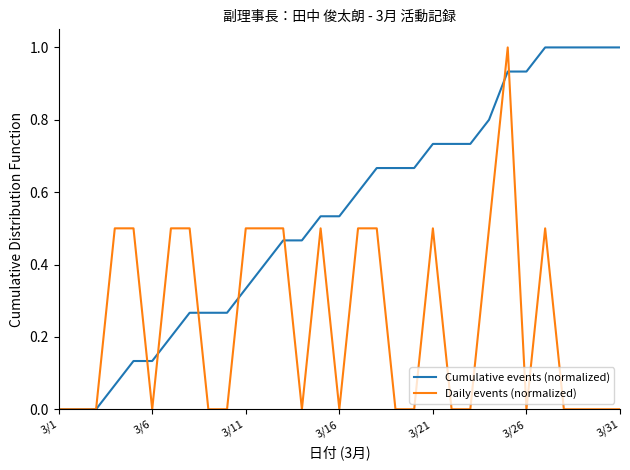

What is the greatest value displayed?

1.0